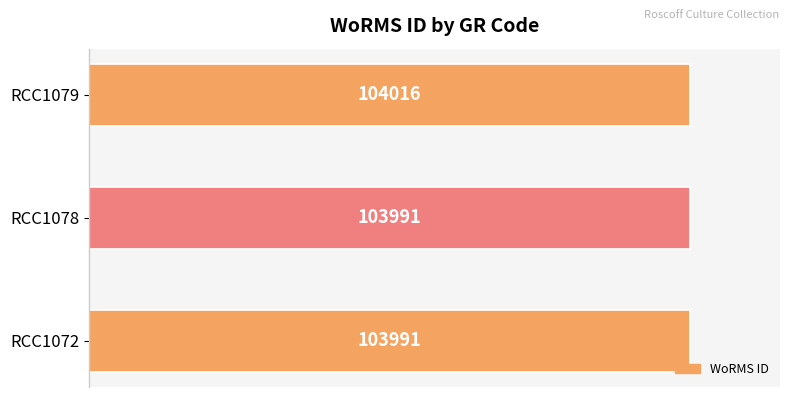

How many bars are there in total?

3